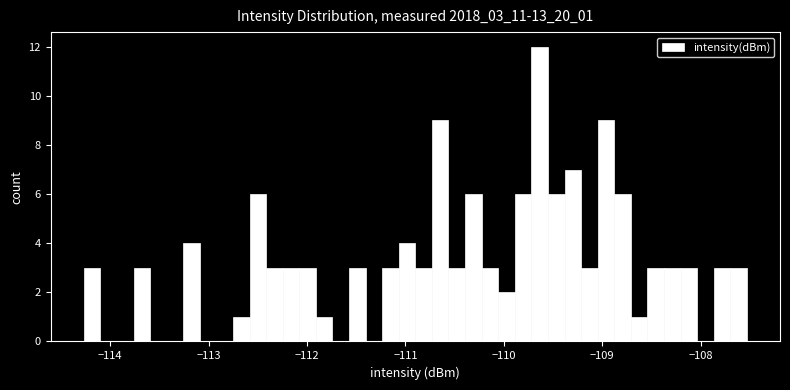

Read against the x-axis, roughly where is the centre of the tallest bar?

-109.6